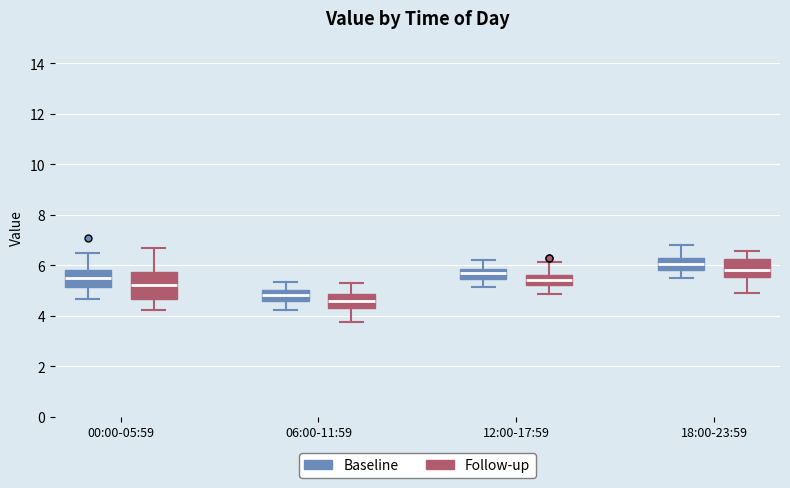

Which box is the tallest, from its lower edge to its upper edge?

00:00-05:59 (Follow-up)